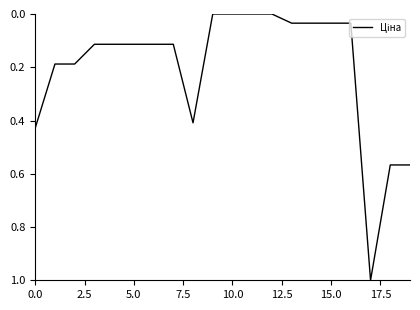

What is the maximum value shown in the chart?

1.0